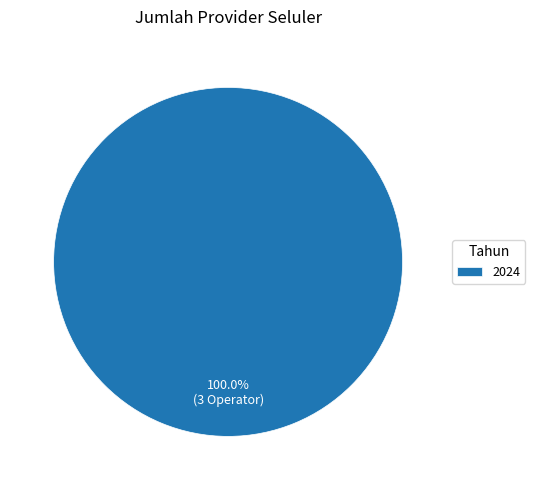

How many segments does this pie chart have?

1